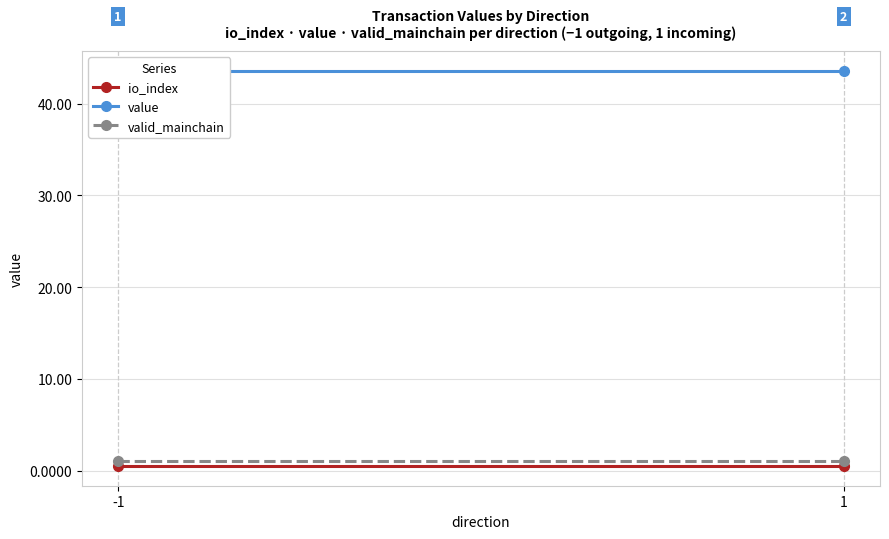

Which category has the lowest value across all series?

-1